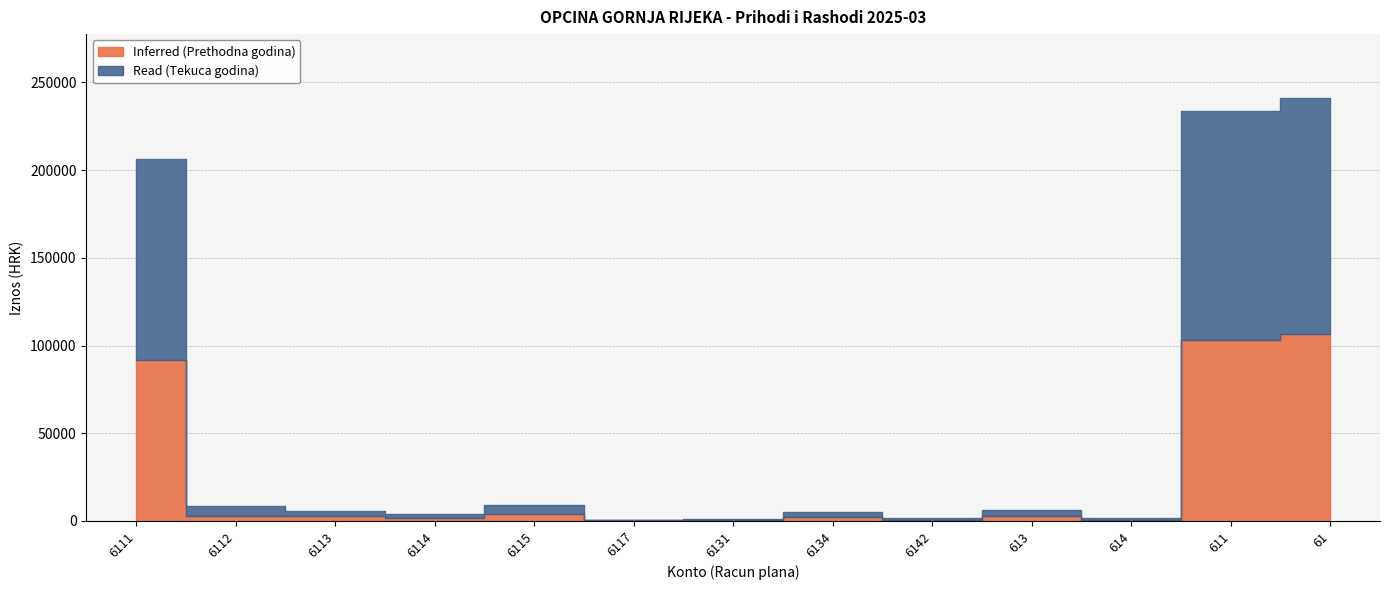

At how many categories does at least one series exceed 78376?

3